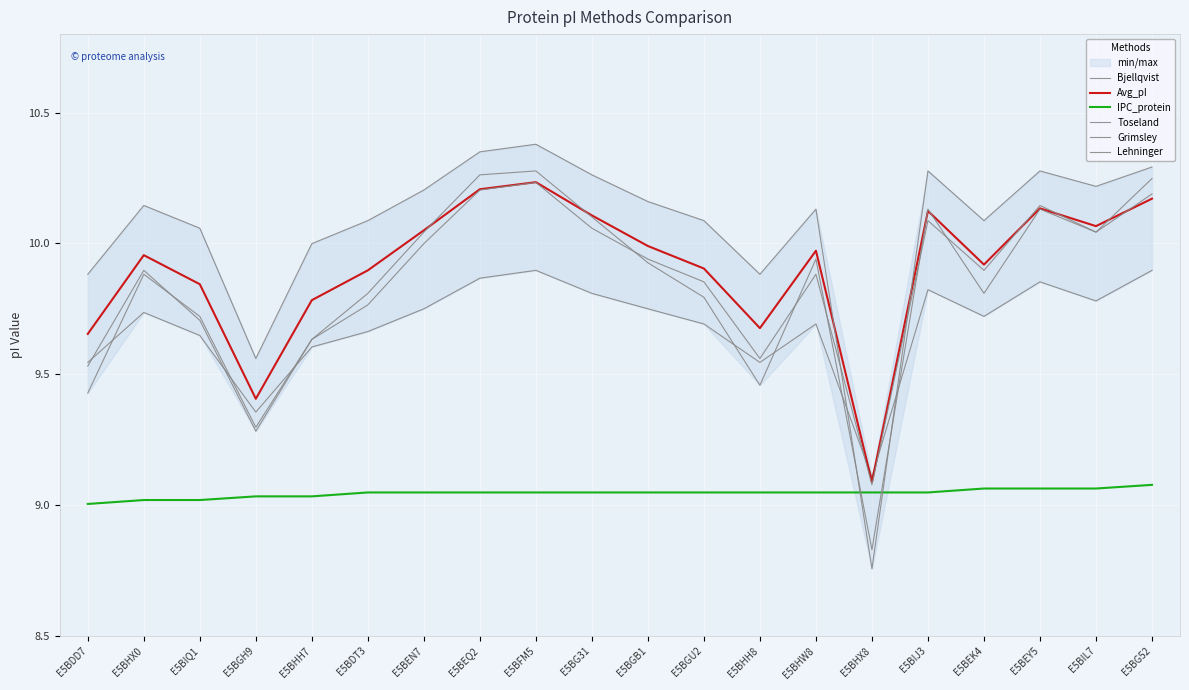

What is the lowest value of the Avg_pI series?

9.1